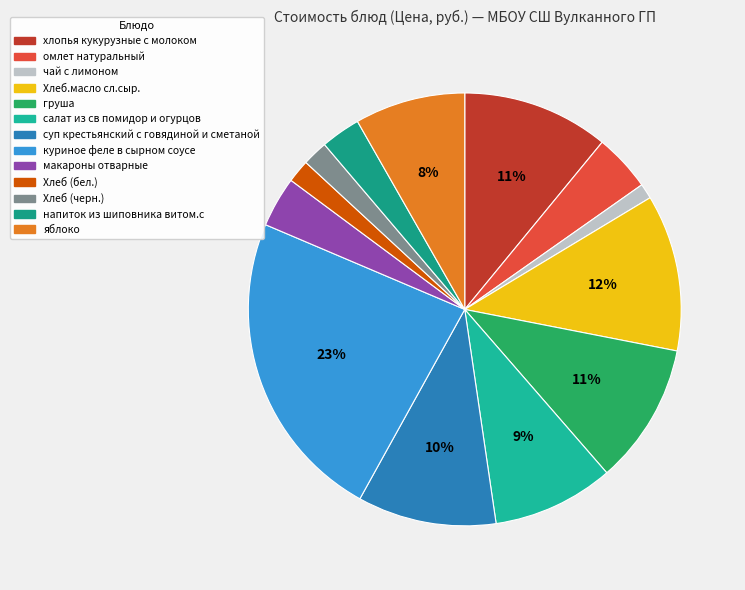

True or false: куриное феле в сырном соусе accounts for 23% of the total.

True